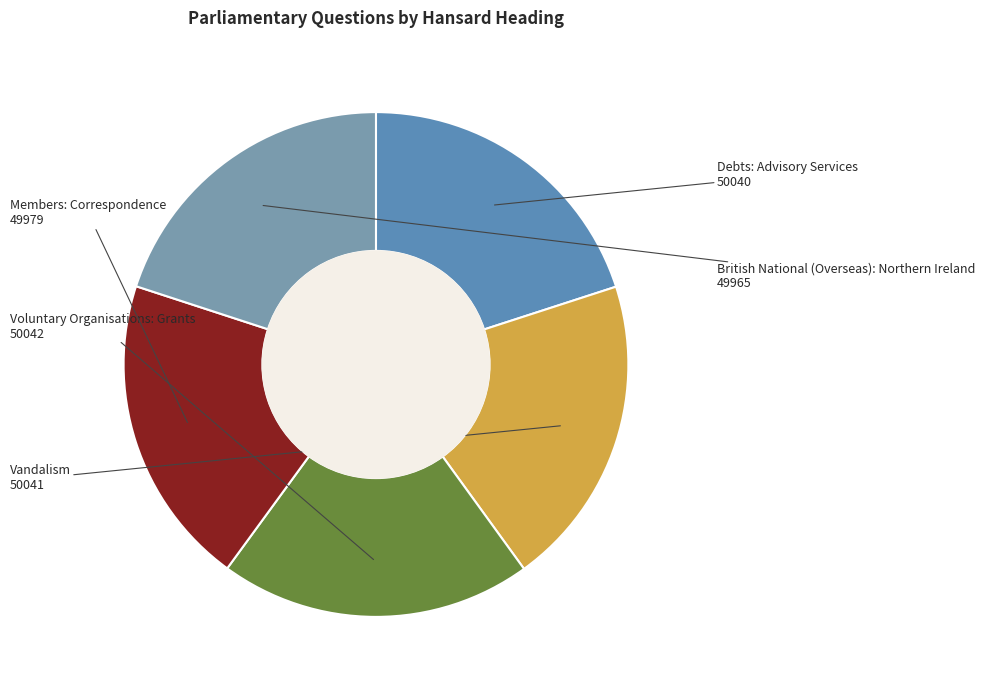

Which slice is the largest?

Voluntary Organisations: Grants